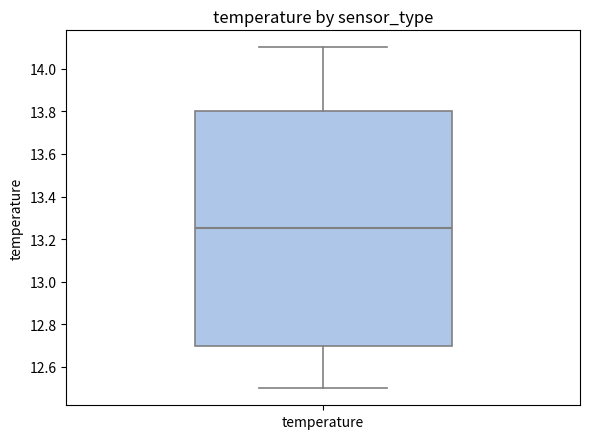

Where does the upper whisker of the box for temperature end on the y-axis? The values are not printed on the chart, so give them approximately, as read against the axis.

14.10